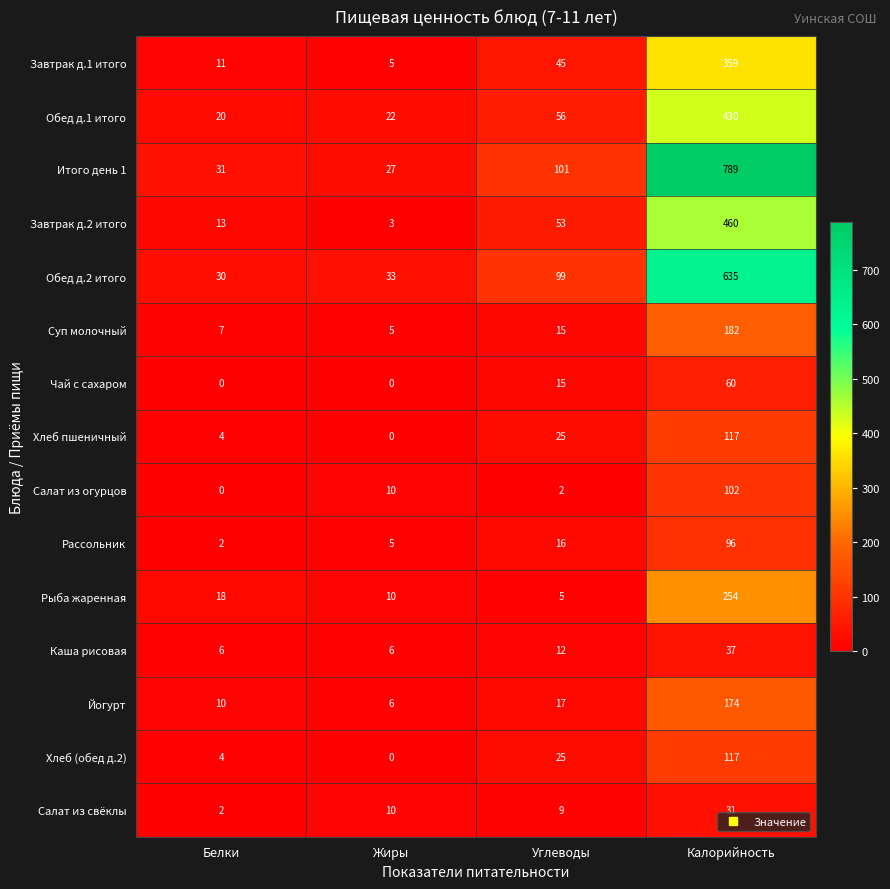

List the labels in order of Итого день 1 value, smallest first.

Жиры, Белки, Углеводы, Калорийность